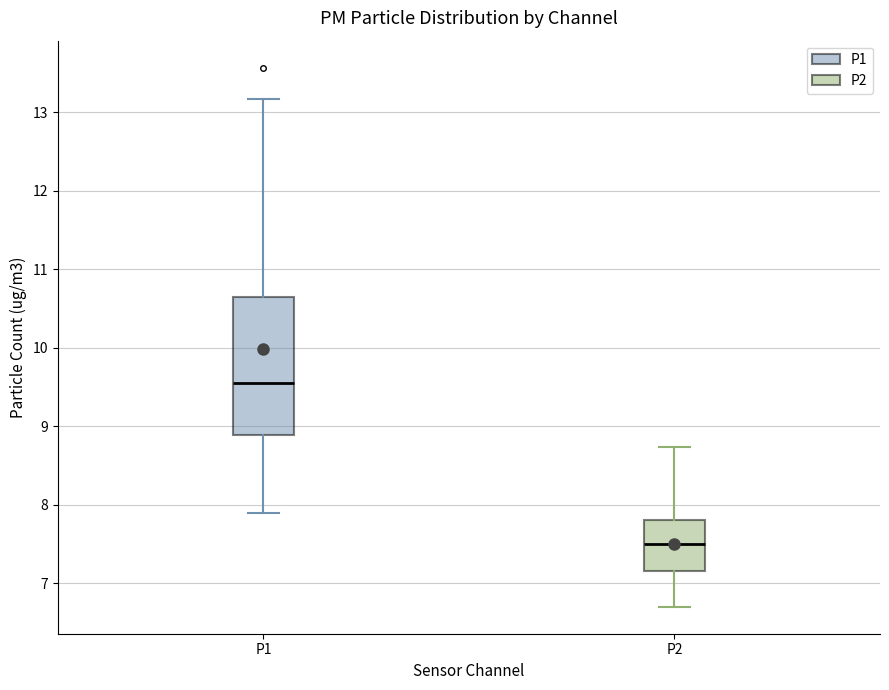

Which box has the highest median line?

P1